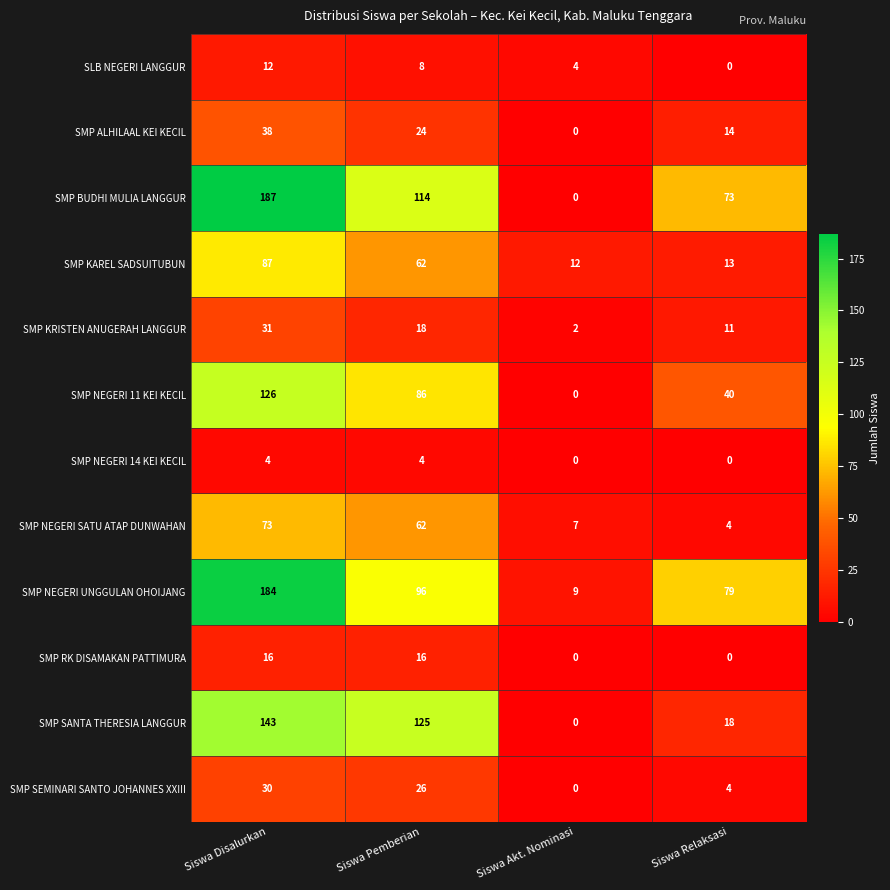

What is the difference between the SMP NEGERI SATU ATAP DUNWAHAN values at Siswa Akt. Nominasi and Siswa Pemberian?

55